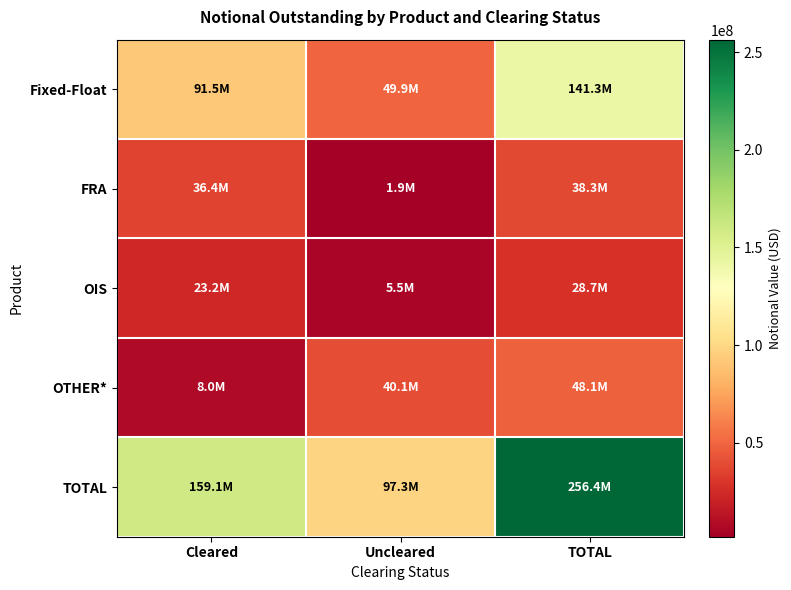

What is the smallest value displayed?

1882512